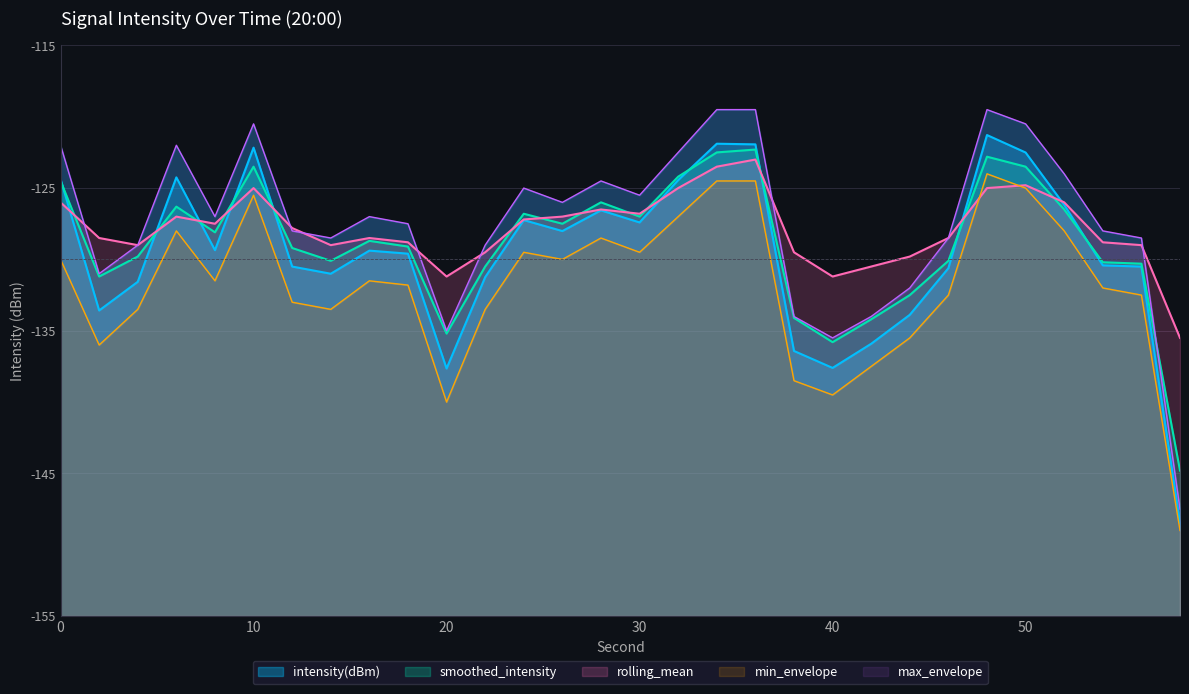

Which series has the widest spread of values?

max_envelope